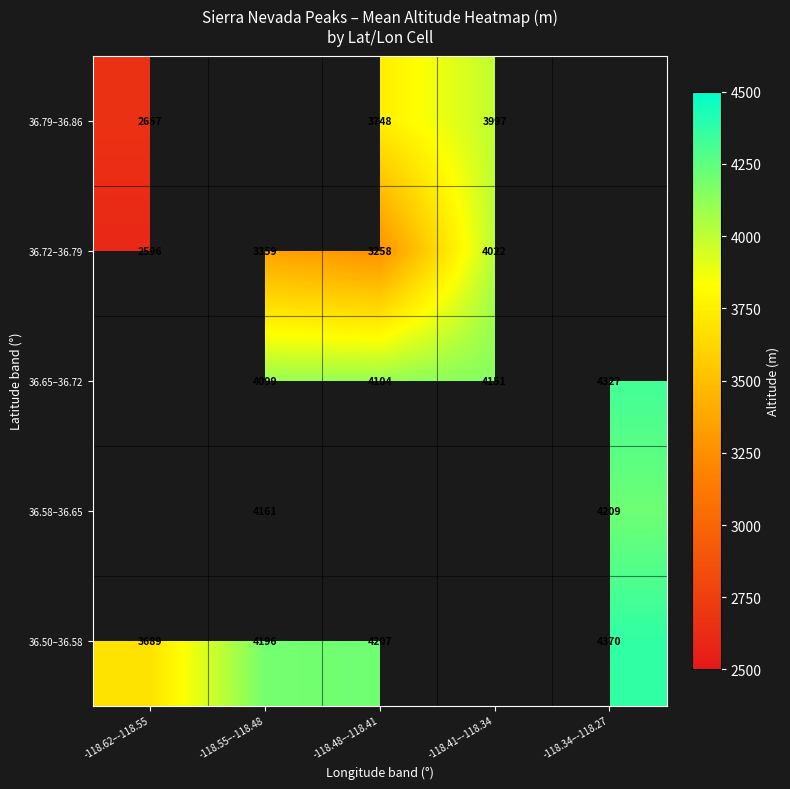

Is it true that 36.58–36.65 equals 1521 at -118.55–-118.48?

False